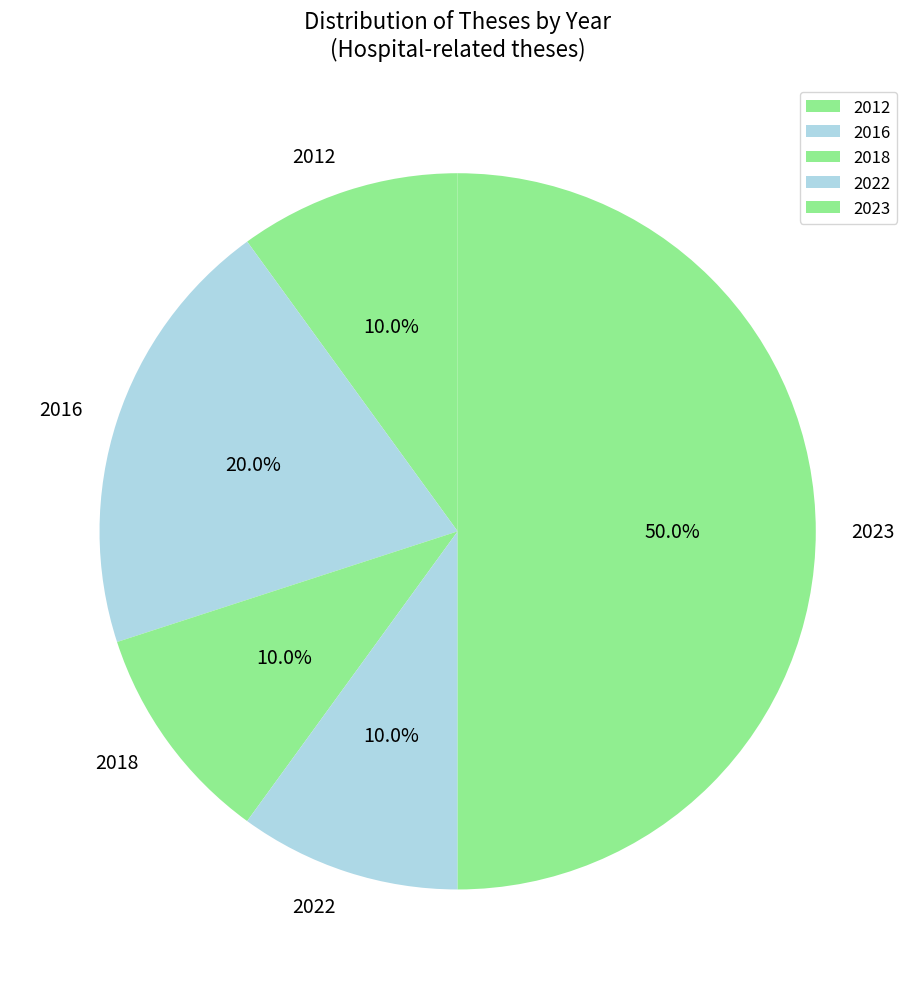

What portion of the pie excludes 2012?

90.0%